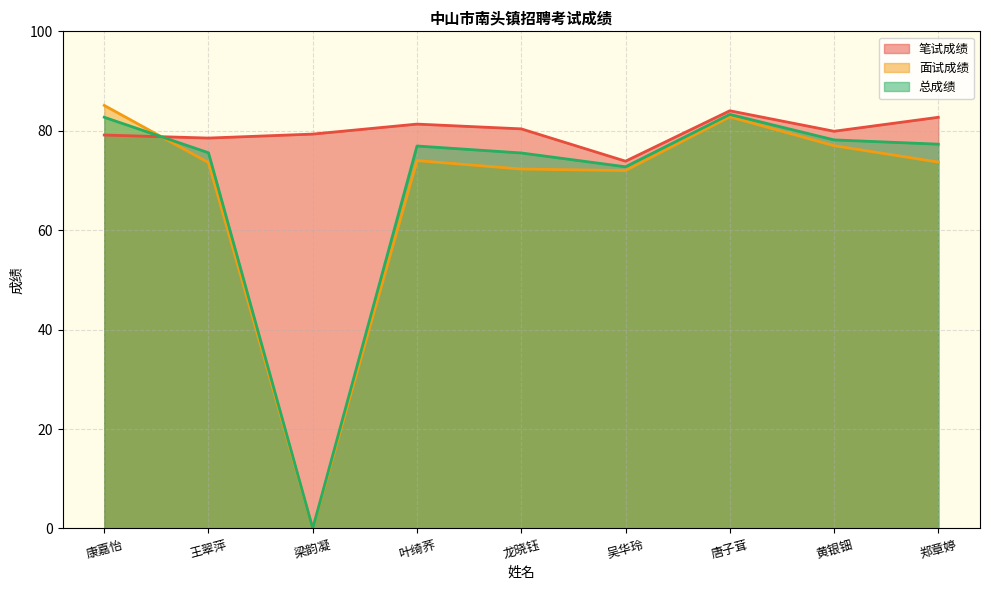

What is the sum of all 笔试成绩 values?

719.2